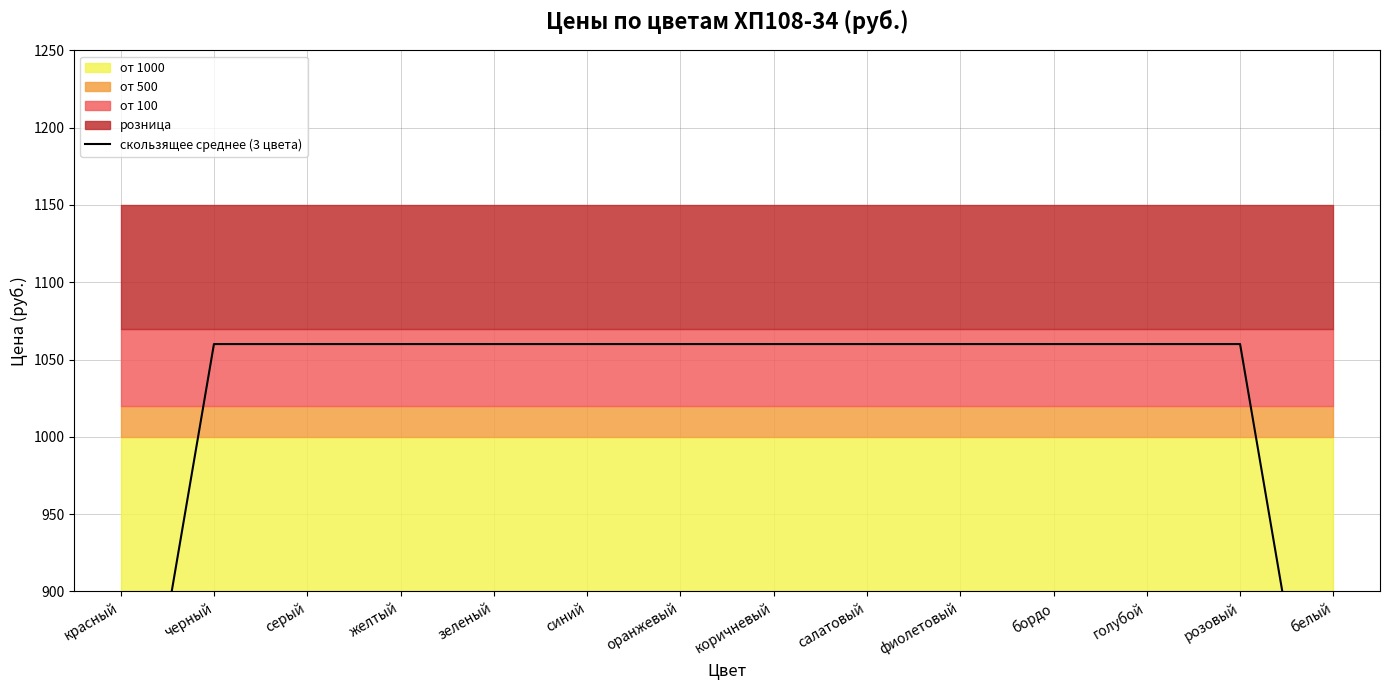

Rank the categories by value from highest to lowest.

черный, серый, желтый, зеленый, синий, оранжевый, коричневый, салатовый, фиолетовый, бордо, голубой, розовый, красный, белый